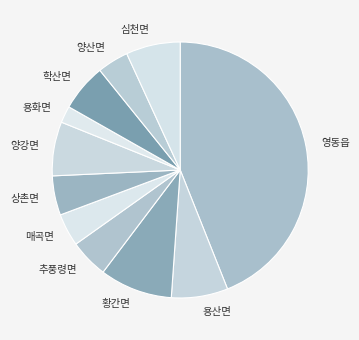

Is it true that 추풍령면 is 14% of the pie?

False